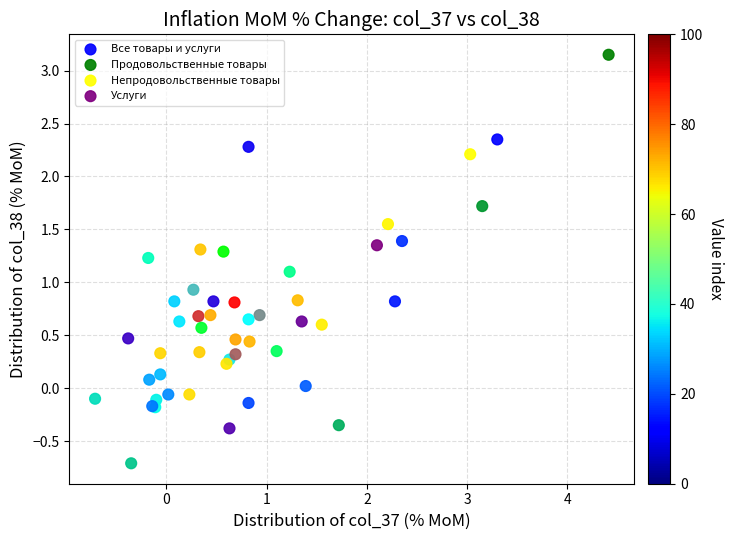

Which series has the widest spread of Y values?

Продовольственные товары